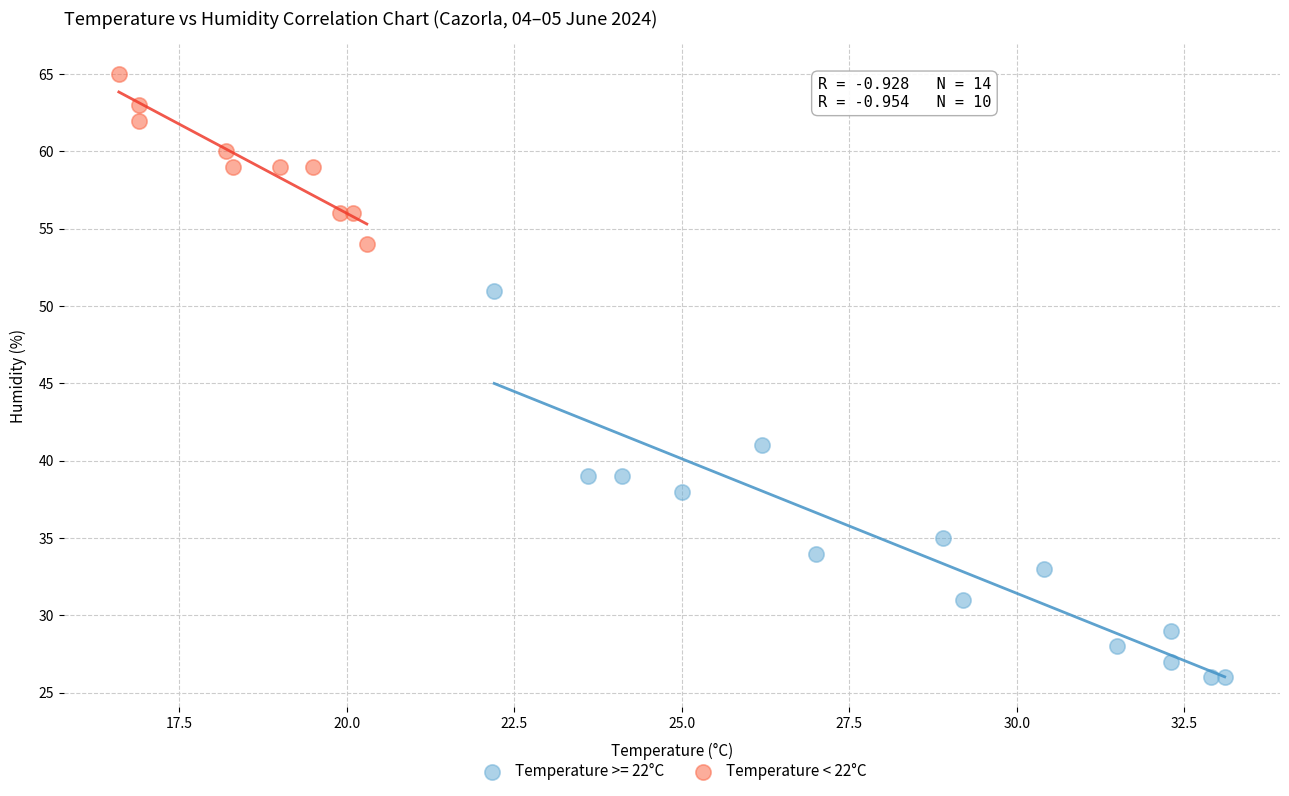

Which series contains the highest Y value?

Temperature < 22°C